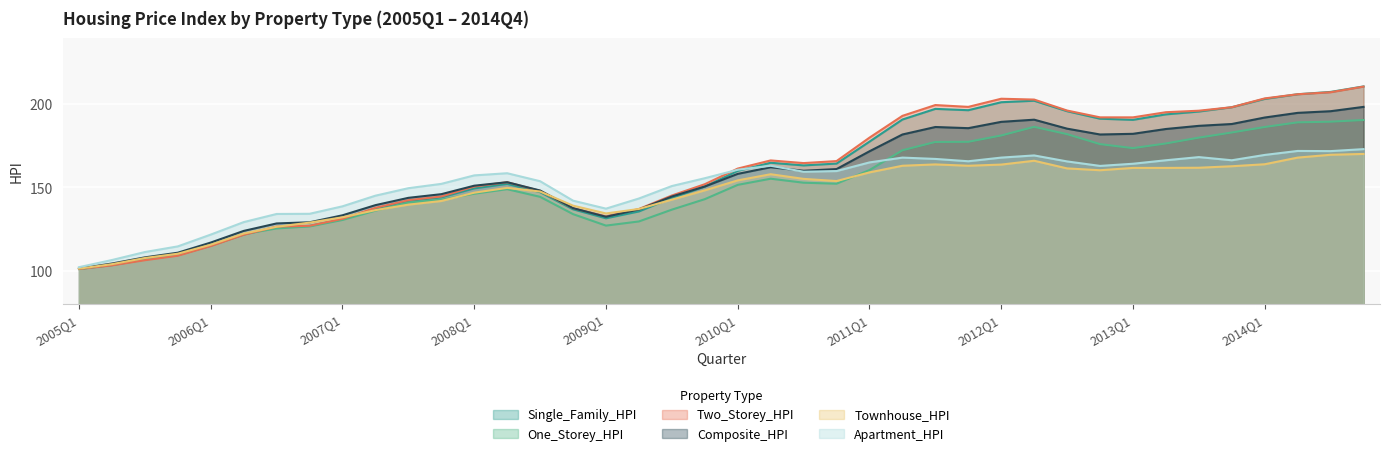

What is the sum of all Composite_HPI values?

6274.9